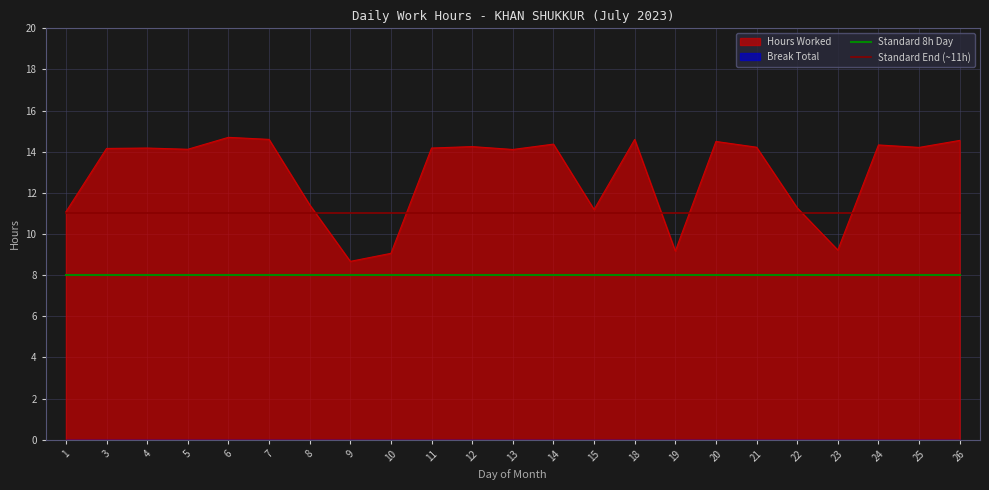

At how many categories does at least one series exceed 8?

23